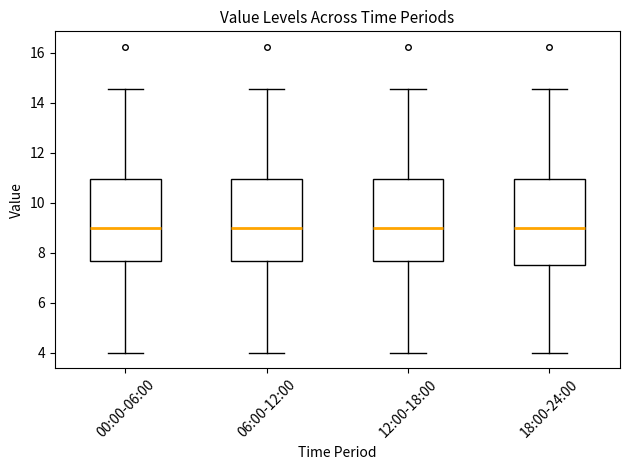

Where is the lower edge of the box for 00:00-06:00 on the y-axis? The values are not printed on the chart, so give them approximately, as read against the axis.

7.6